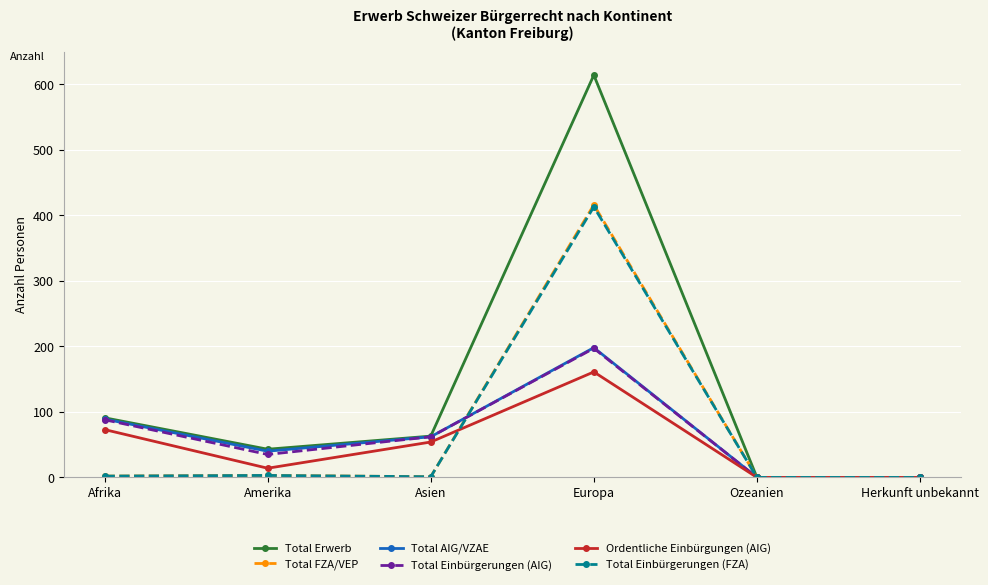

At which category does Total Einbürgerungen (AIG) reach its first local peak?

Europa